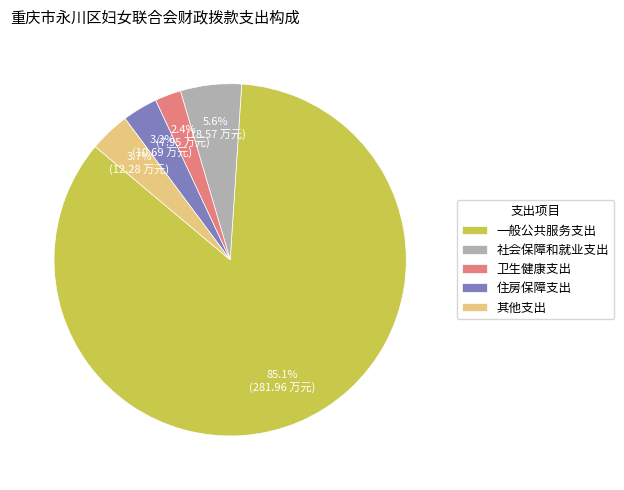

Is it true that 卫生健康支出 is 16% of the pie?

False